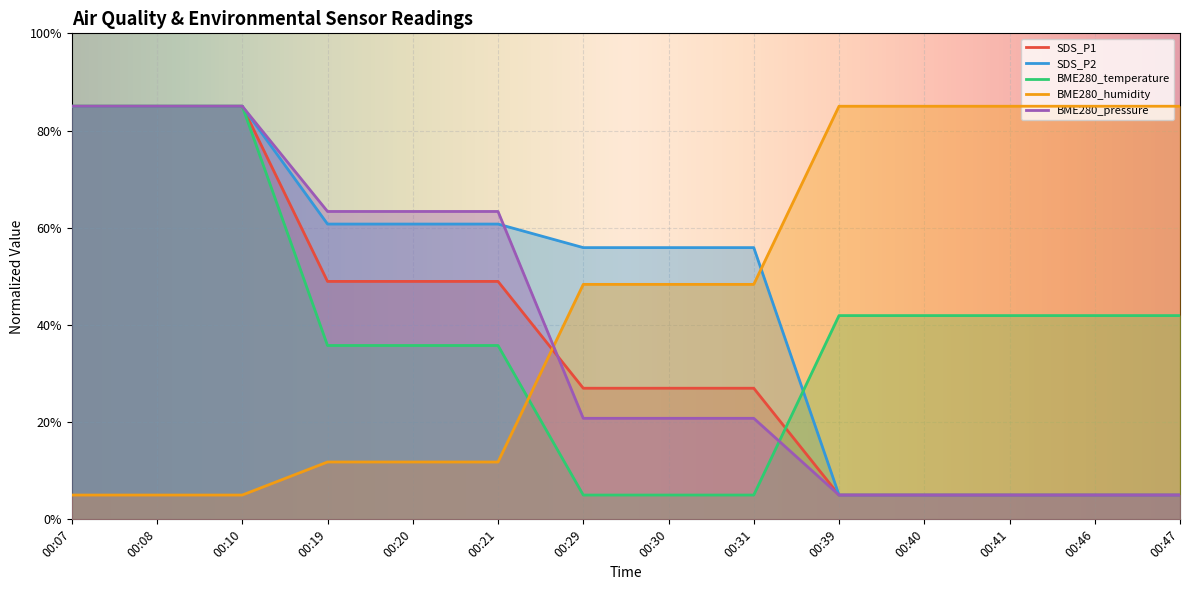

The value of SDS_P1 at 00:10 is 142.3. True or false?

False